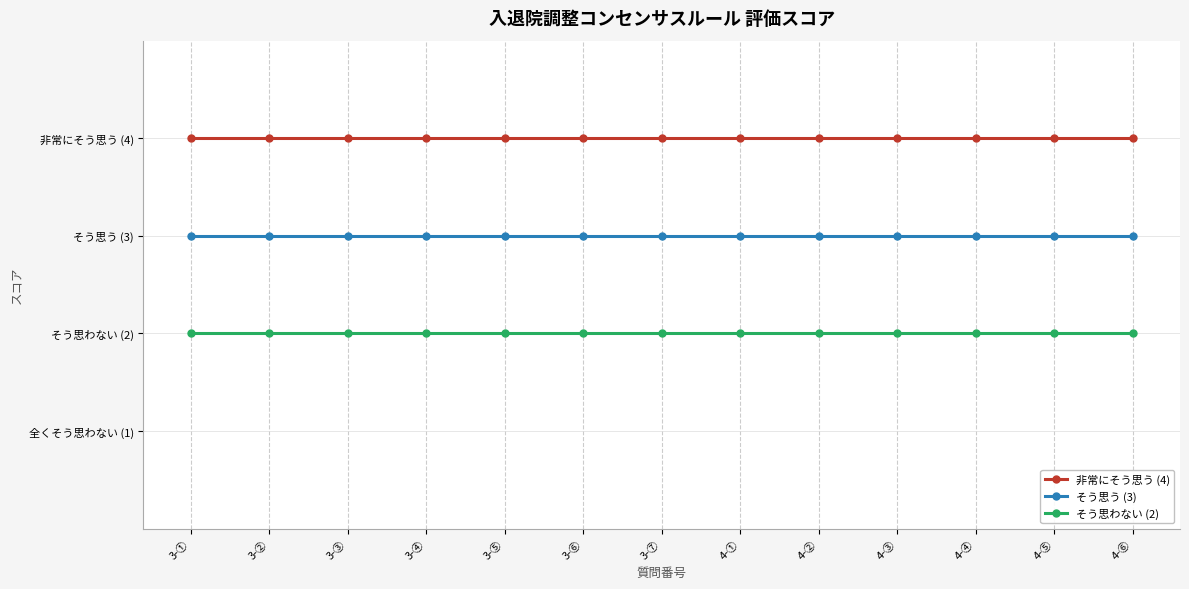

True or false: そう思わない (2) has more than 0 points higher than both neighbors.

False